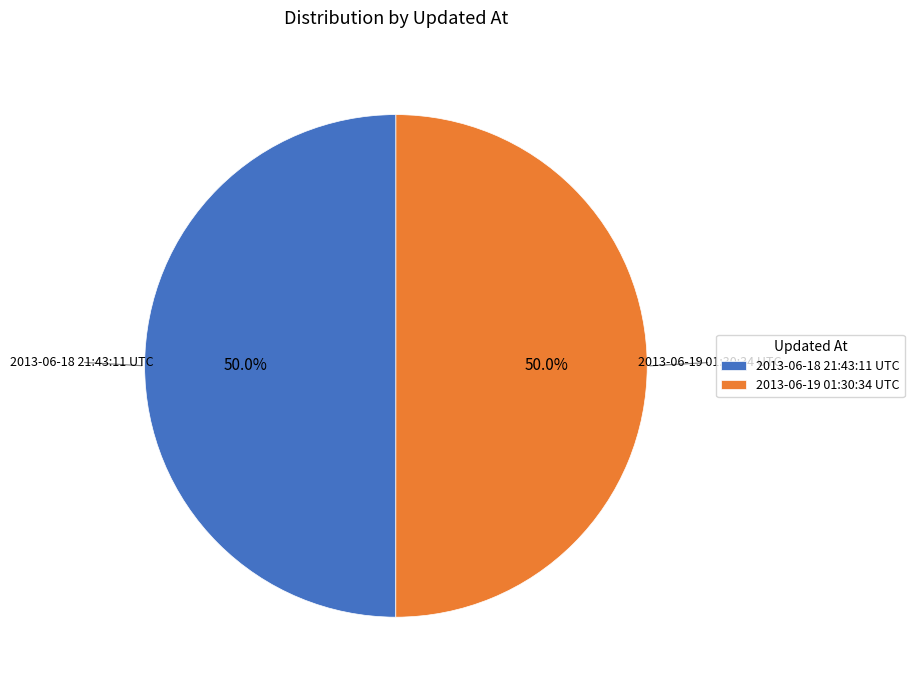

What is the ratio of the value at 2013-06-19 01:30:34 UTC to the value at 2013-06-18 21:43:11 UTC?

1.0